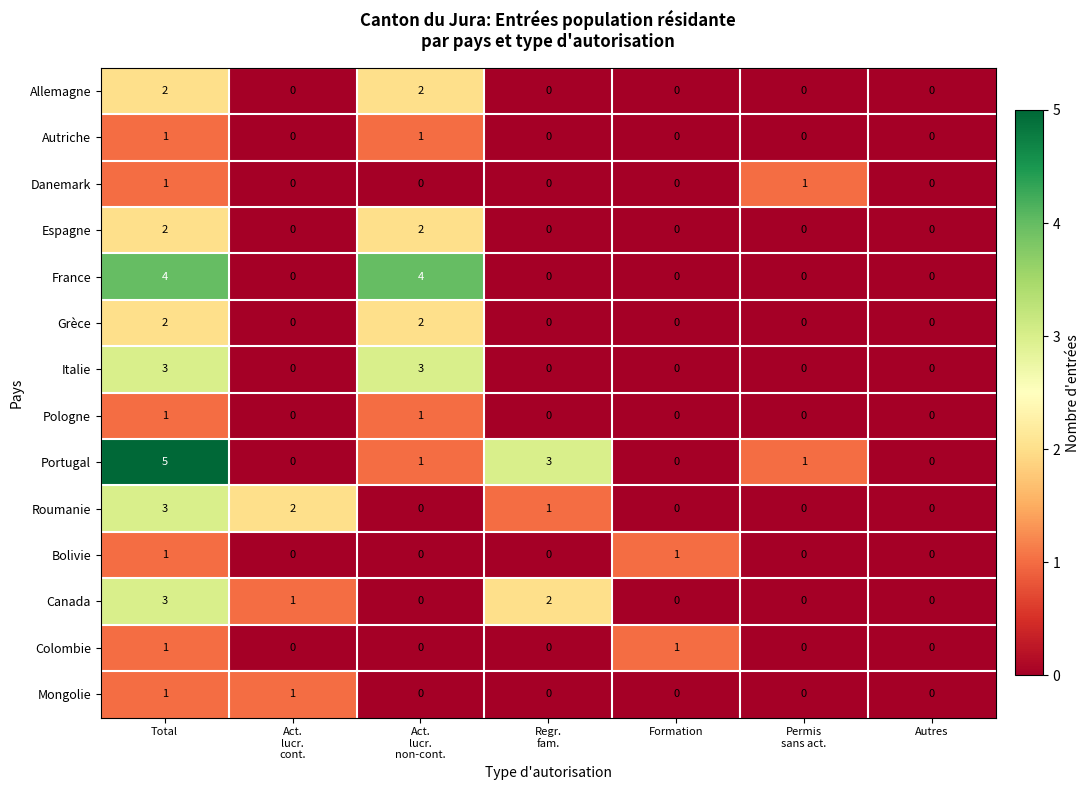

Count the number of data series in this chart.

14